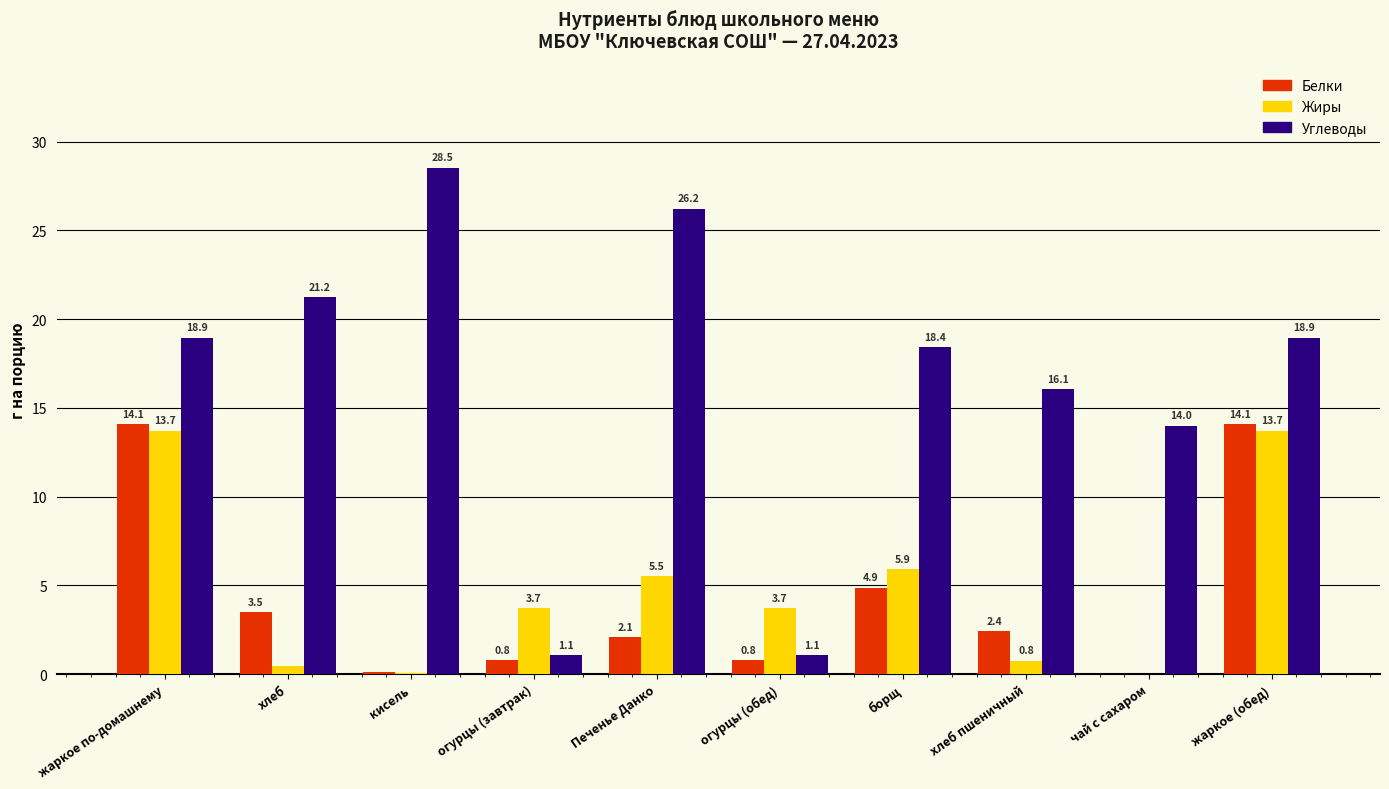

At which label is Углеводы closest to 14?

чай с сахаром